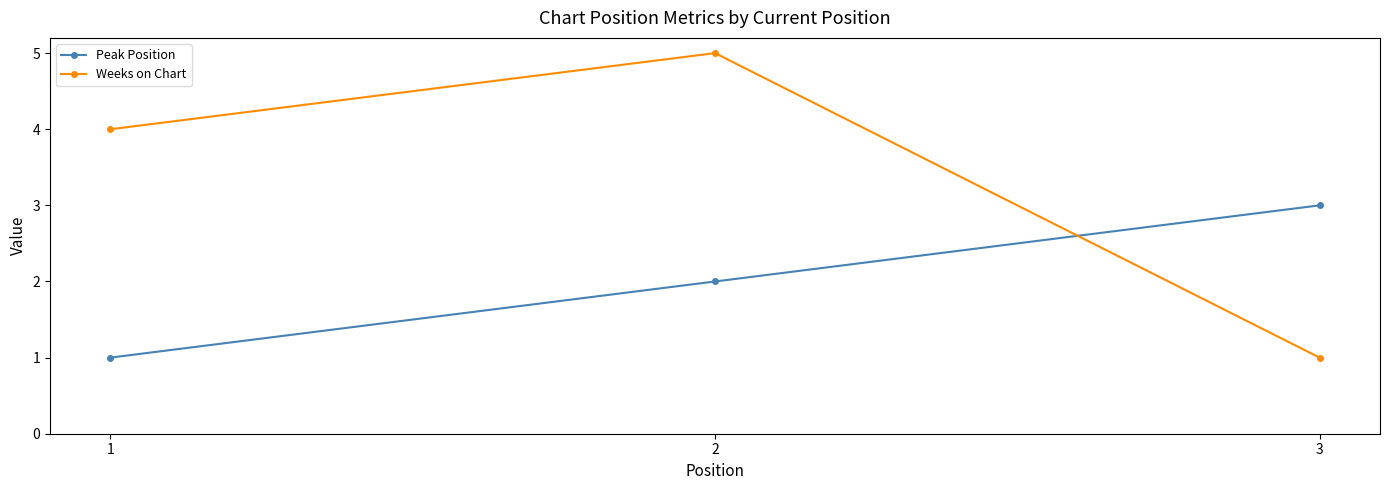

Which label corresponds to the largest value in the chart?

2